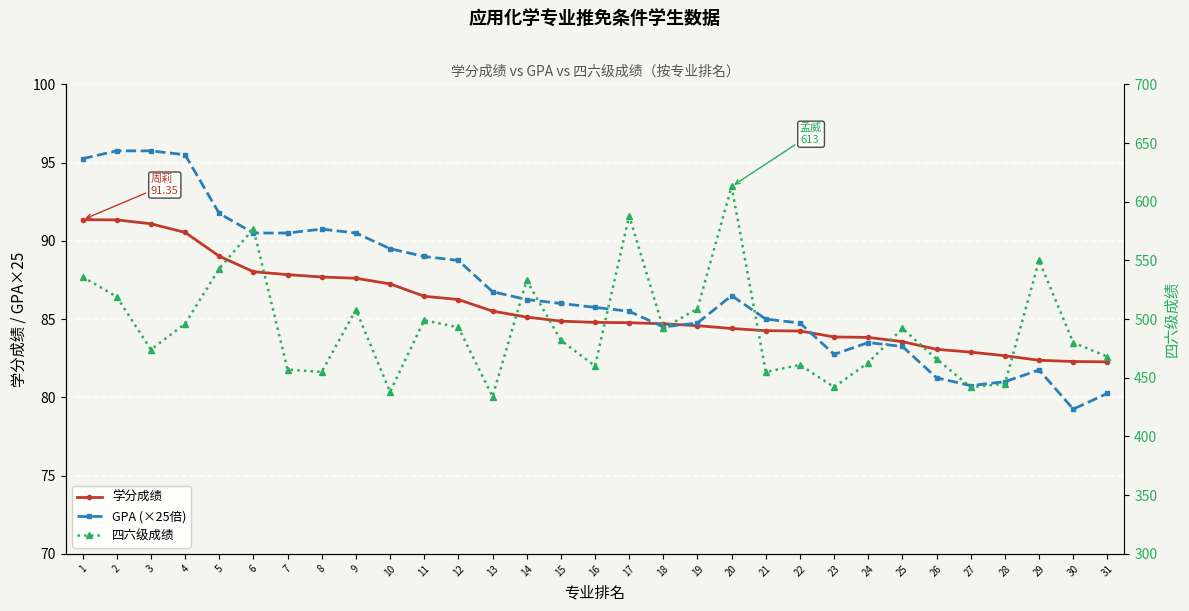

The value of GPA (×25倍) at 22 is 30.6. True or false?

False